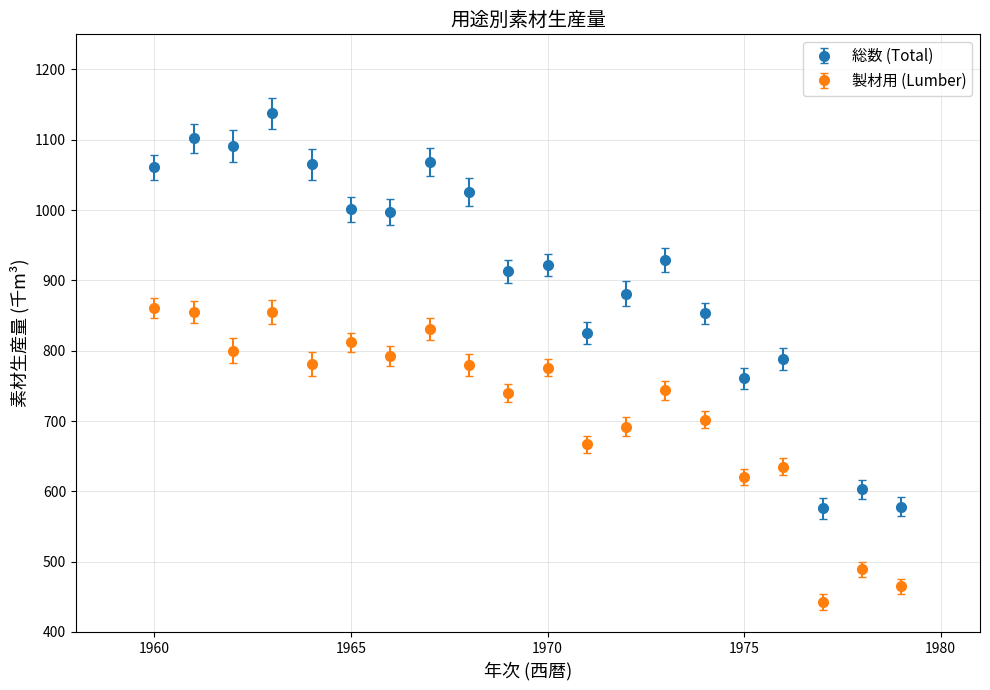

Which series has the largest total across all categories?

総数 (Total)